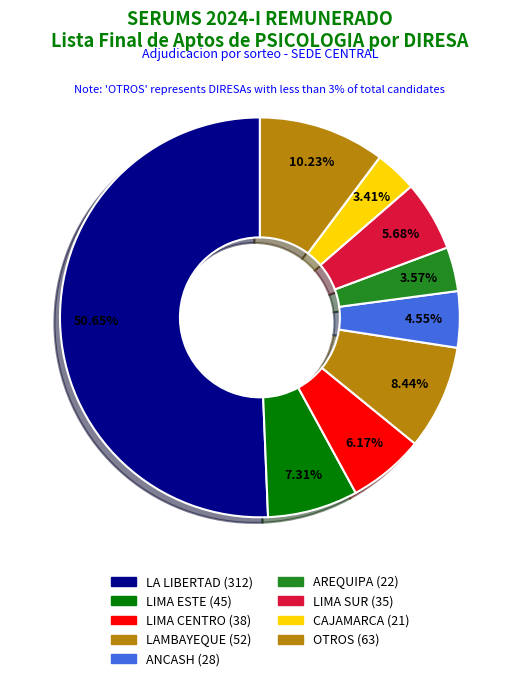

How many segments does this pie chart have?

9